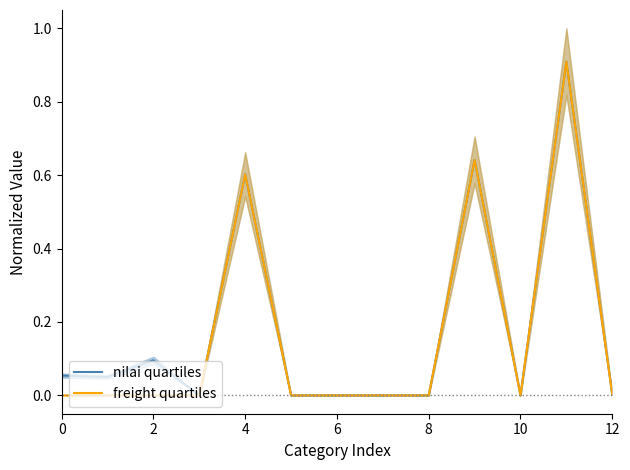

True or false: freight quartiles has a value of 0.0 at 10.

True